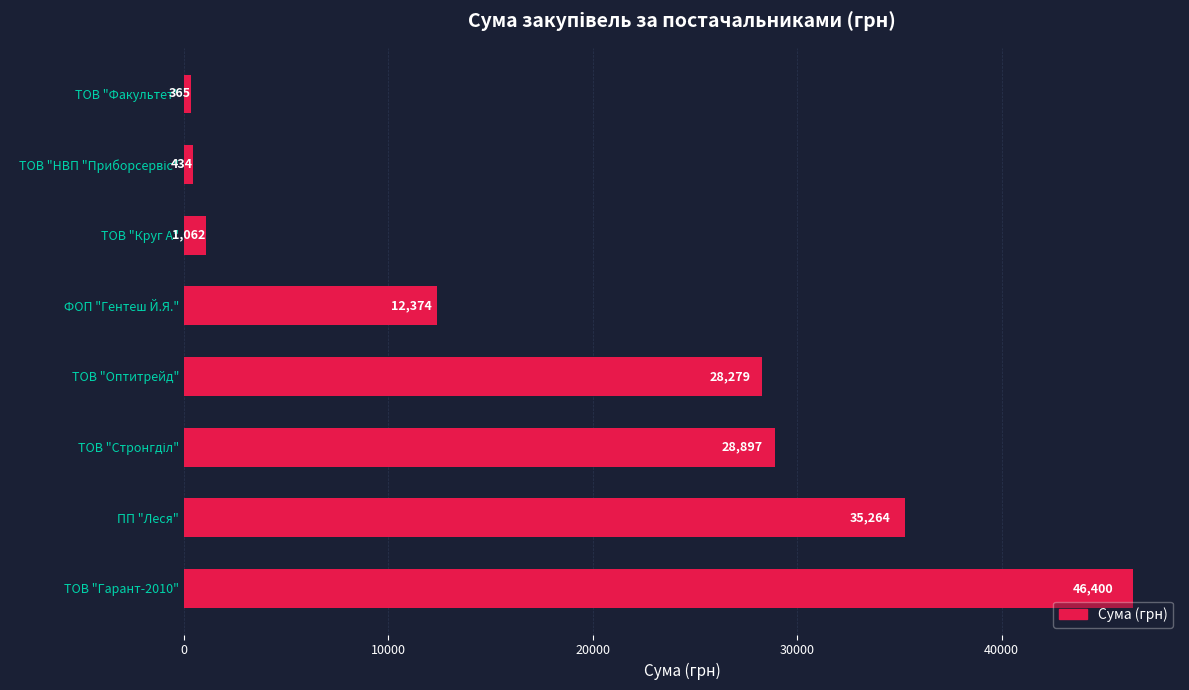

How many values are below 28279?

4